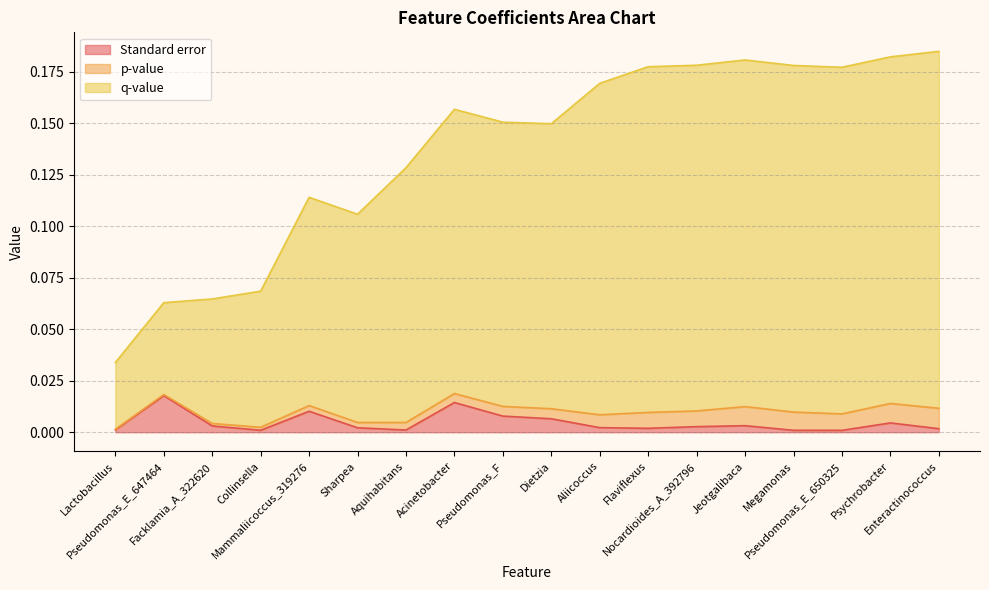

True or false: Standard error and q-value intersect in this chart.

False